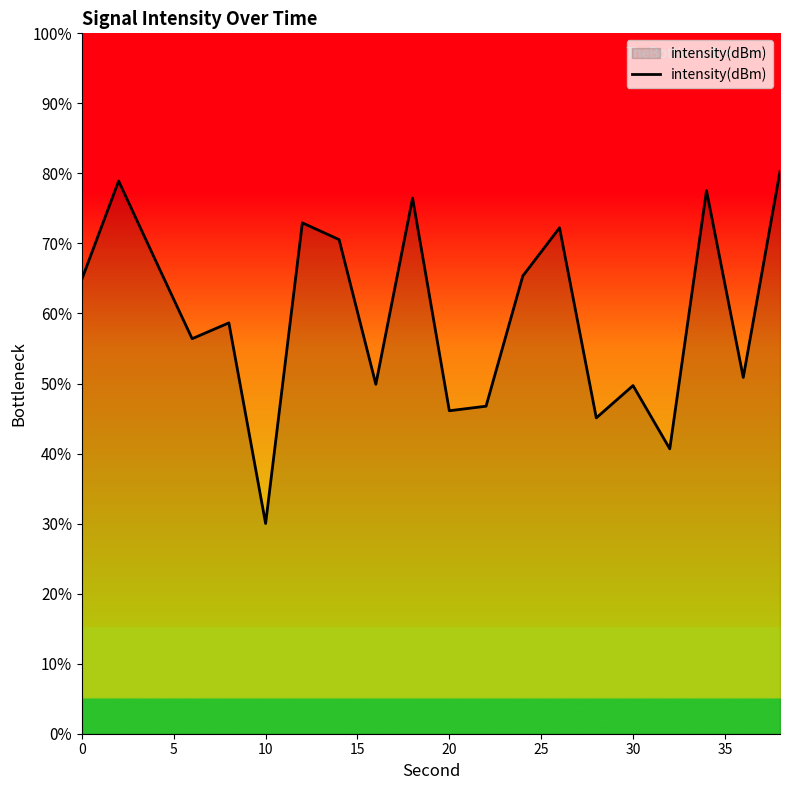

How many values exceed 64?

10